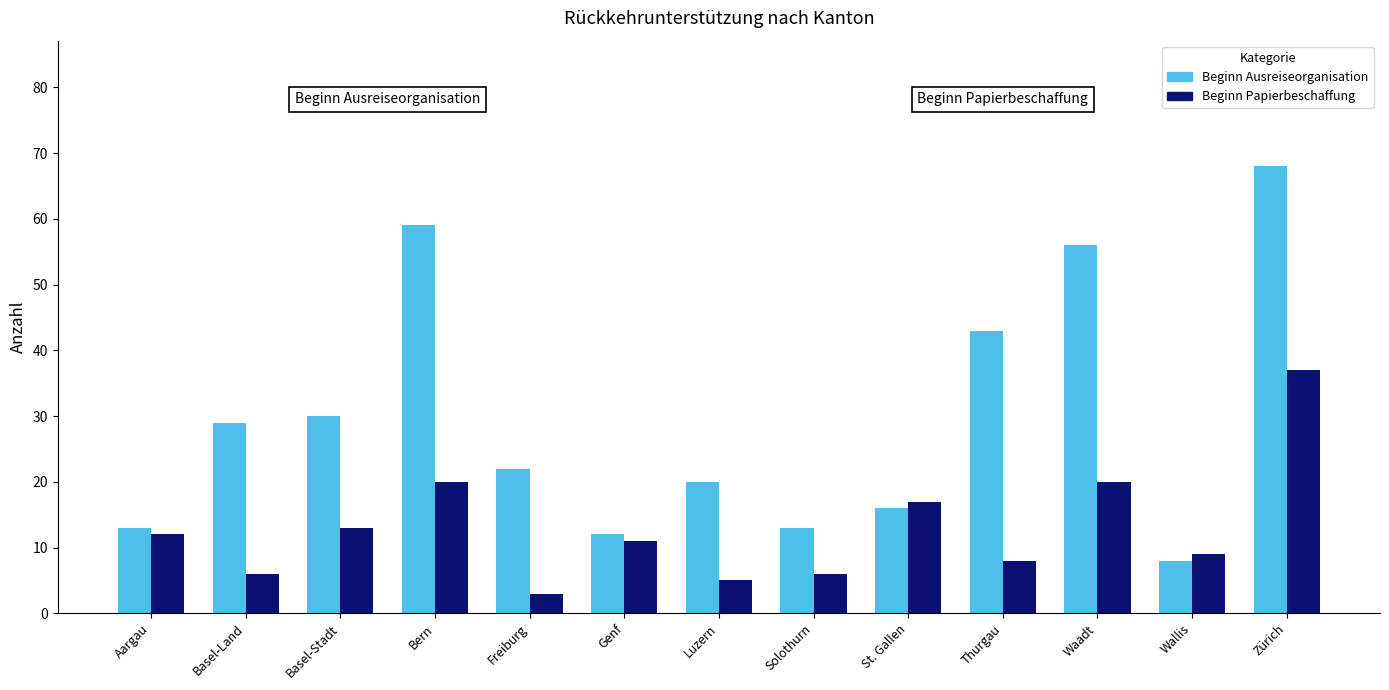

What value does the Beginn Ausreiseorganisation series have at Bern?

59